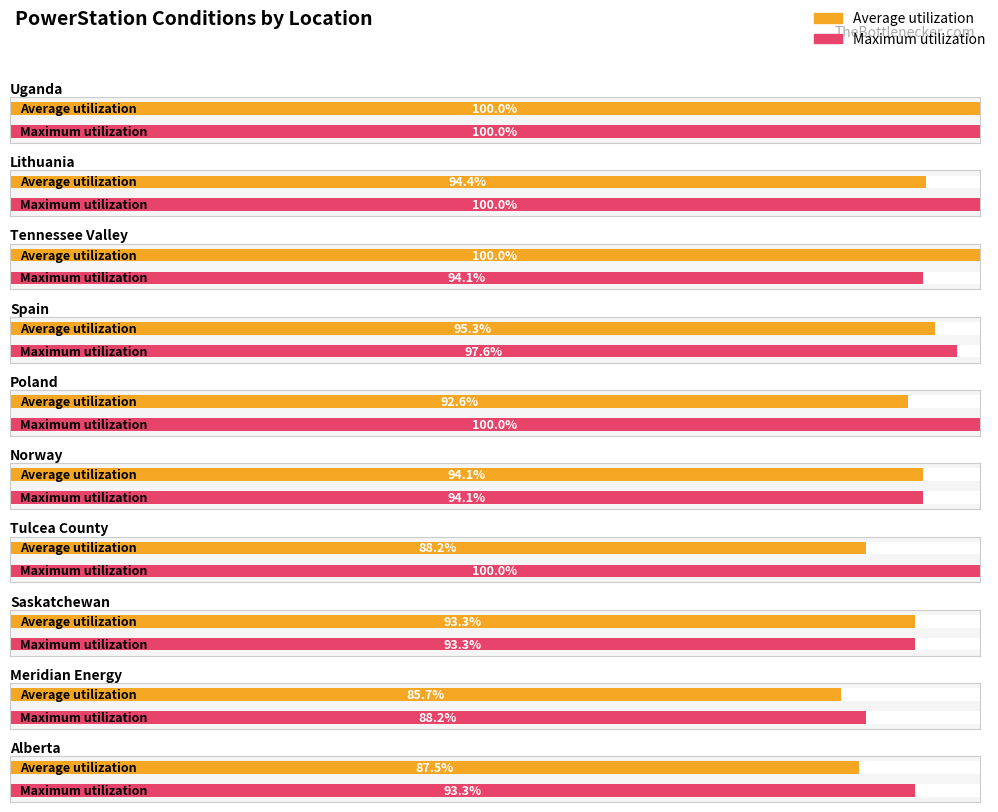

Which series has the largest total across all categories?

Maximum utilization